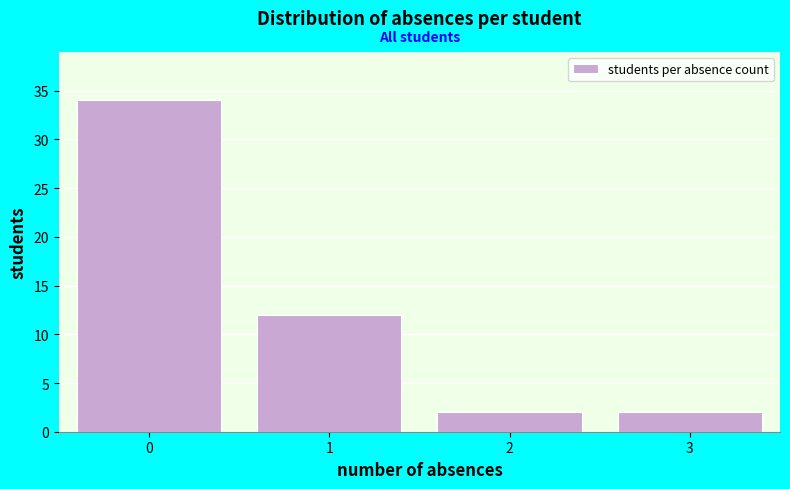

Reading left to right, transcribe all the data shown in this chart.

0=34	1=12	2=2	3=2